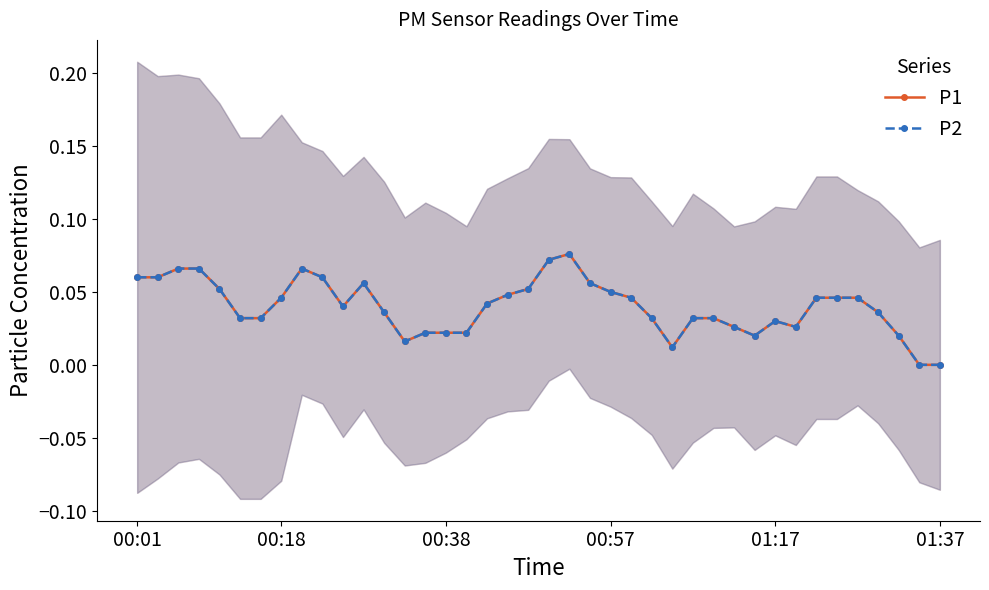

What are all the series names shown in the legend?

P1, P2